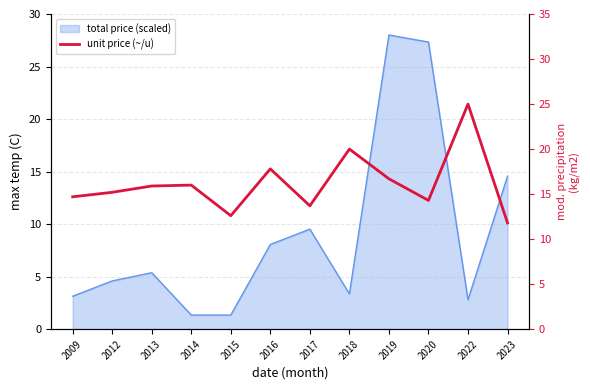

How many values are below 15?

5